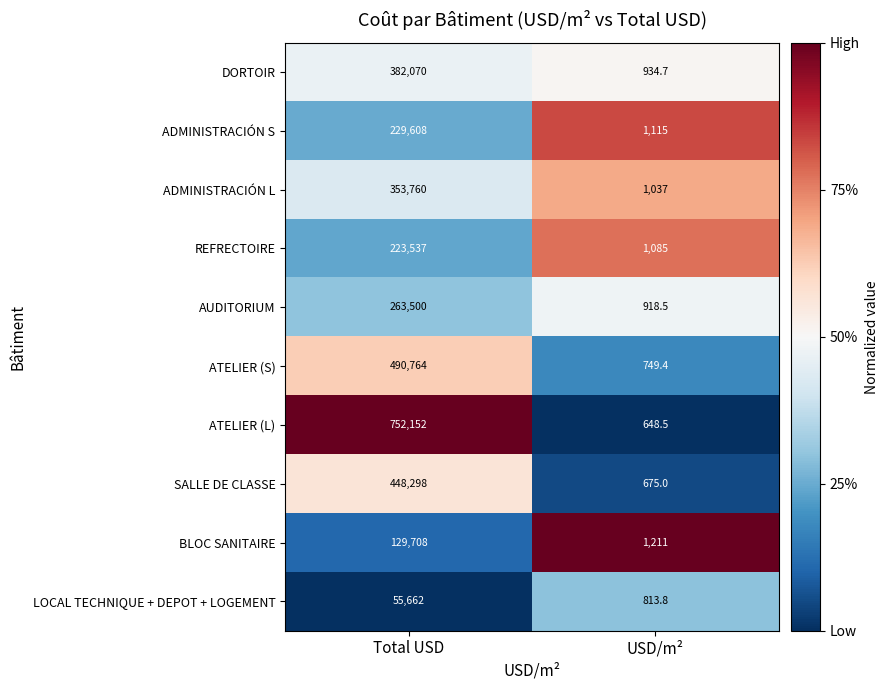

The value of AUDITORIUM at USD/m² is 630.7. True or false?

False